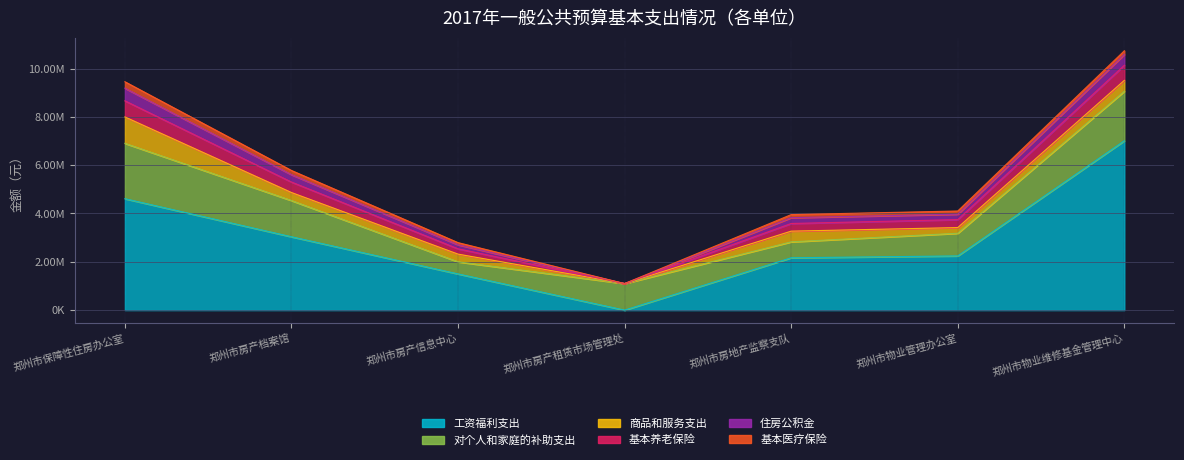

At which category does the chart reach its minimum across all series?

郑州市房产租赁市场管理处